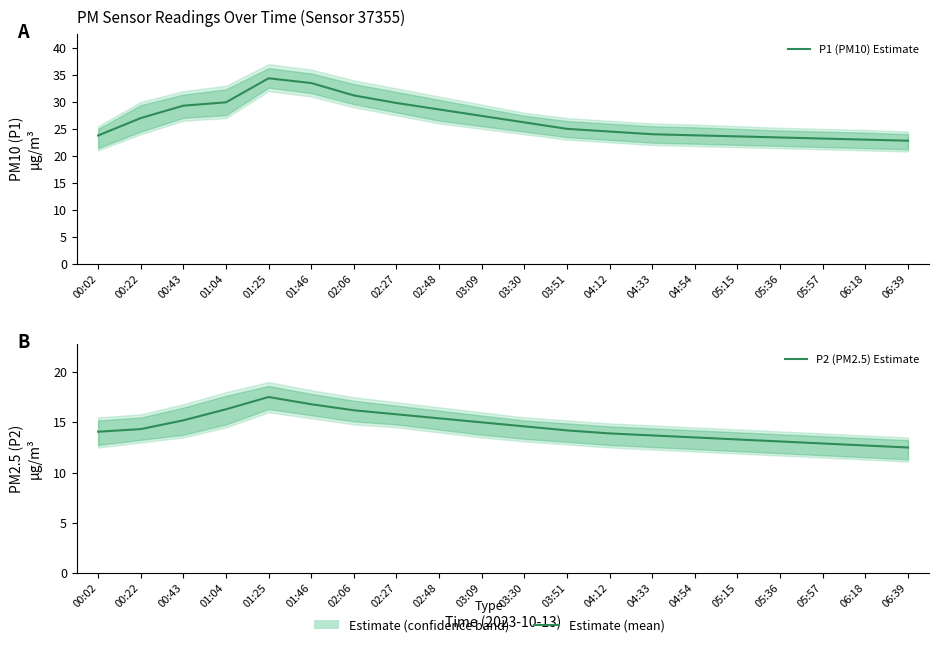

Is it true that P1 (PM10) Estimate equals 45.4 at 00:43?

False